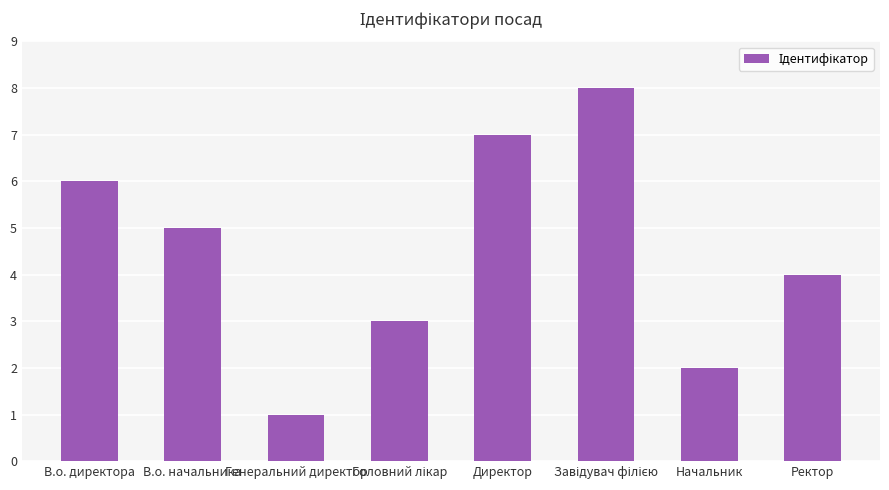

The chart shows a value of 2 at В.о. начальника. True or false?

False